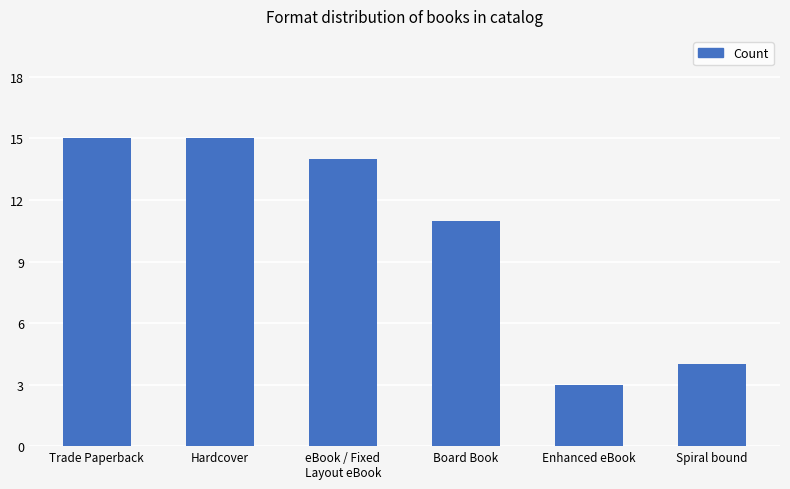

What is the approximate value at eBook / Fixed
Layout eBook, to the nearest 10?

10